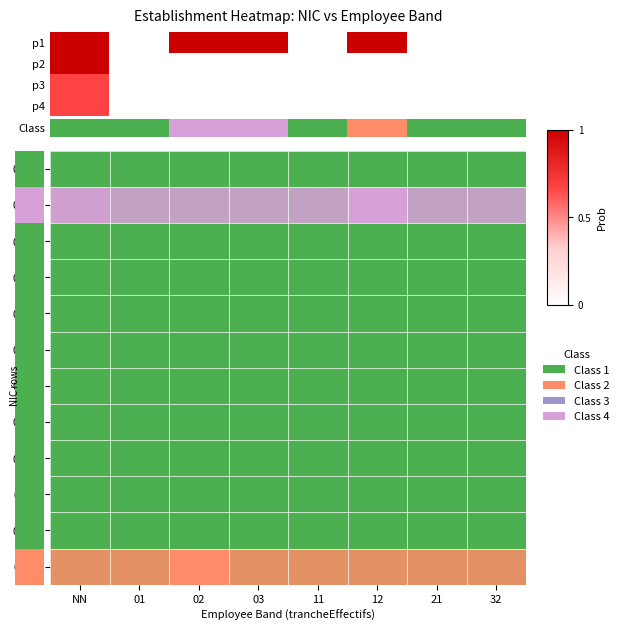

Rank the series at 03 from highest to lowest value.

00011, 00029, 00010, 00013, 00014, 00015, 00016, 00017, 00018, 00026, 00027, 00028